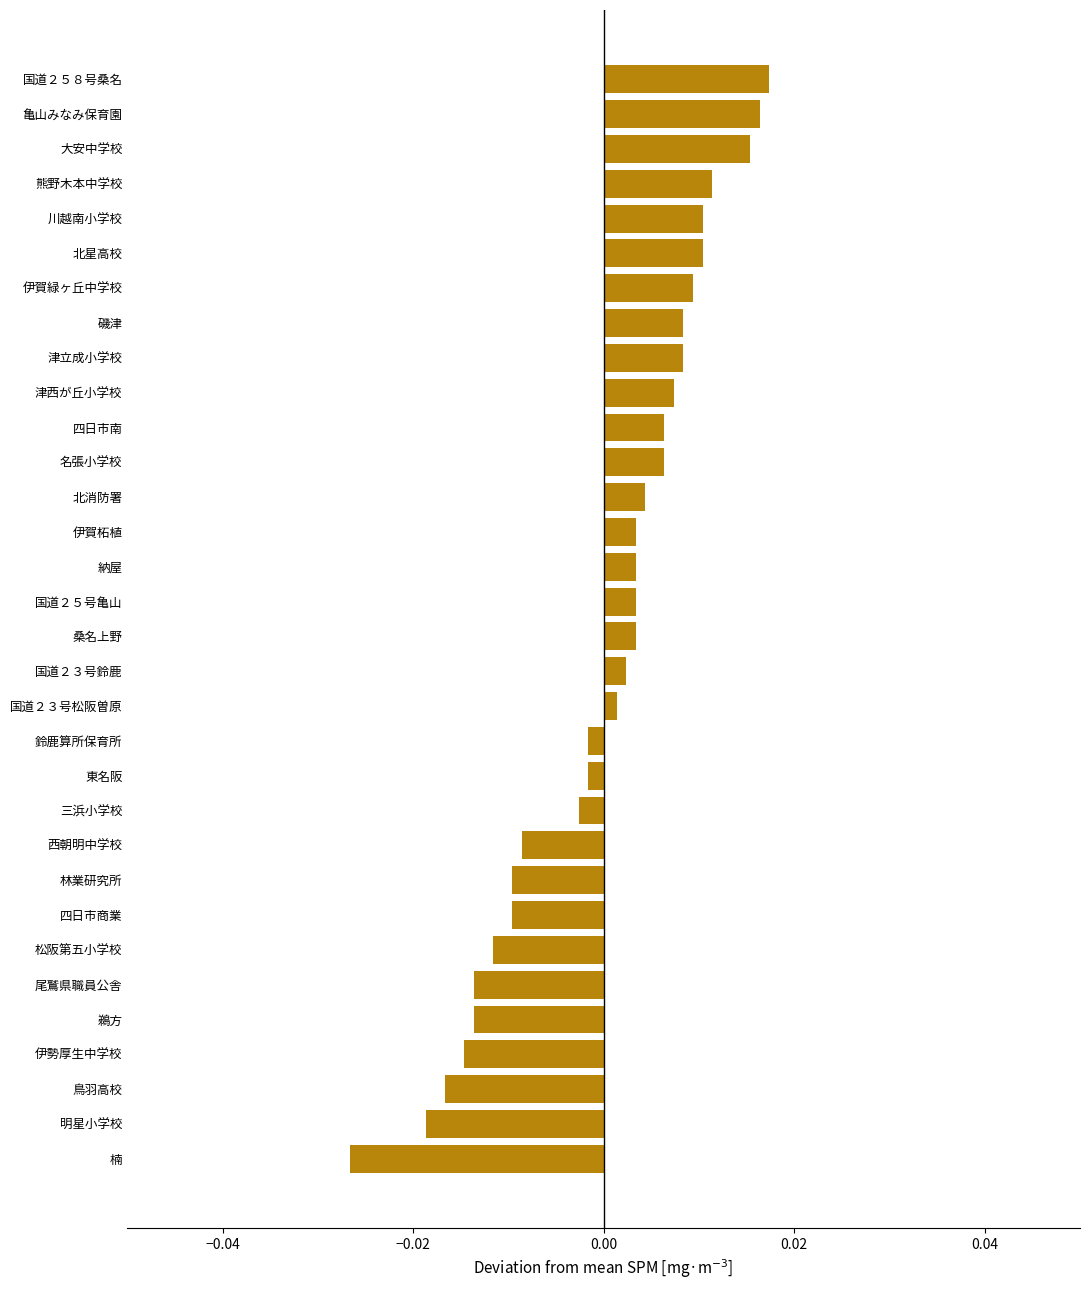

Which label corresponds to the smallest value in the chart?

楠